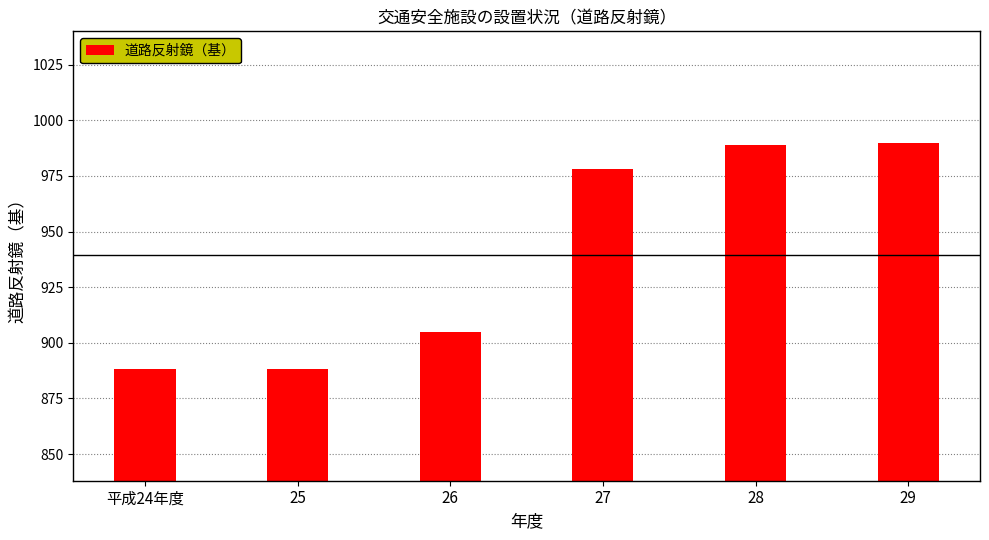

Reading left to right, extract all data points from this chart.

平成24年度=888	25=888	26=905	27=978	28=989	29=990